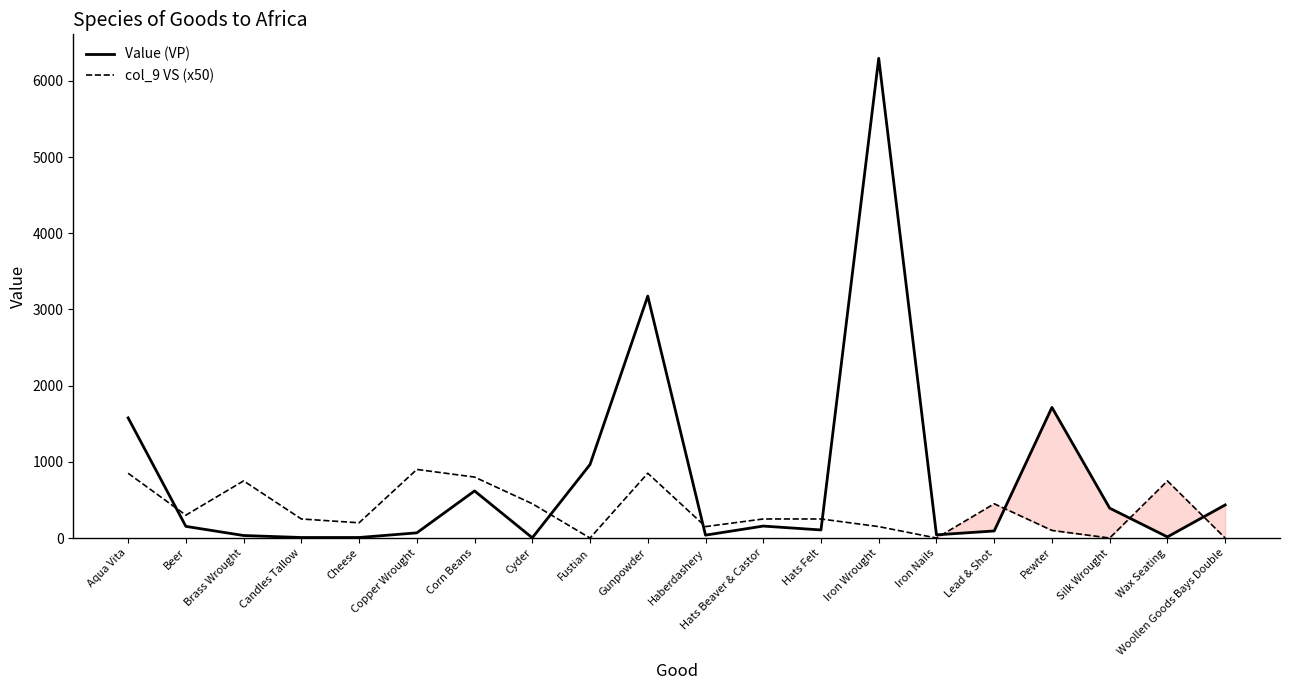

What is the sum of all Value (VP) values?

15892